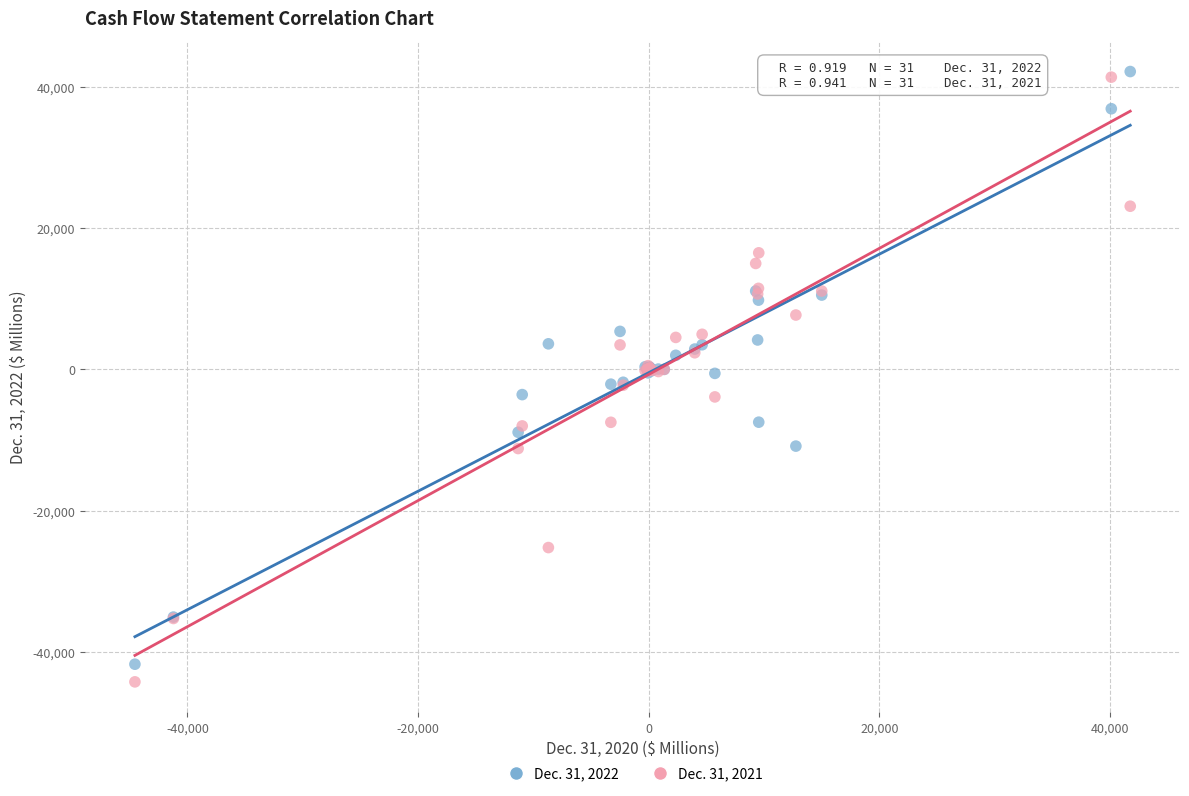

What are all the series names shown in the legend?

Dec. 31, 2022, Dec. 31, 2021